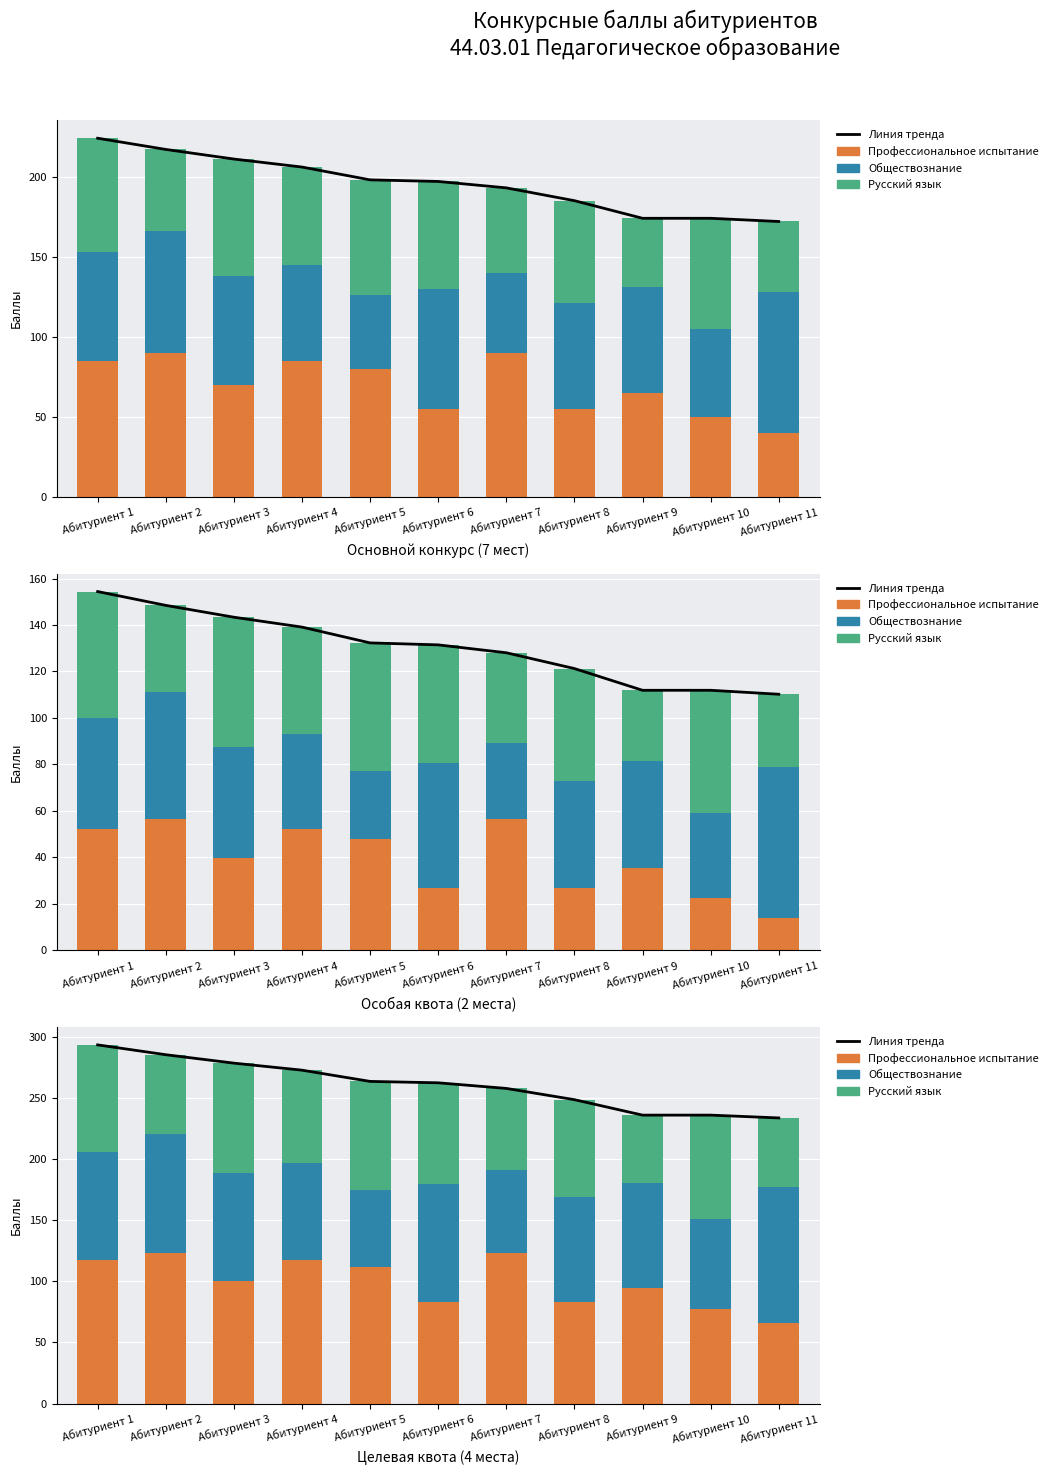

Rank the categories by Профессиональное испытание value from highest to lowest.

Абитуриент 2, Абитуриент 7, Абитуриент 1, Абитуриент 4, Абитуриент 5, Абитуриент 3, Абитуриент 9, Абитуриент 6, Абитуриент 8, Абитуриент 10, Абитуриент 11